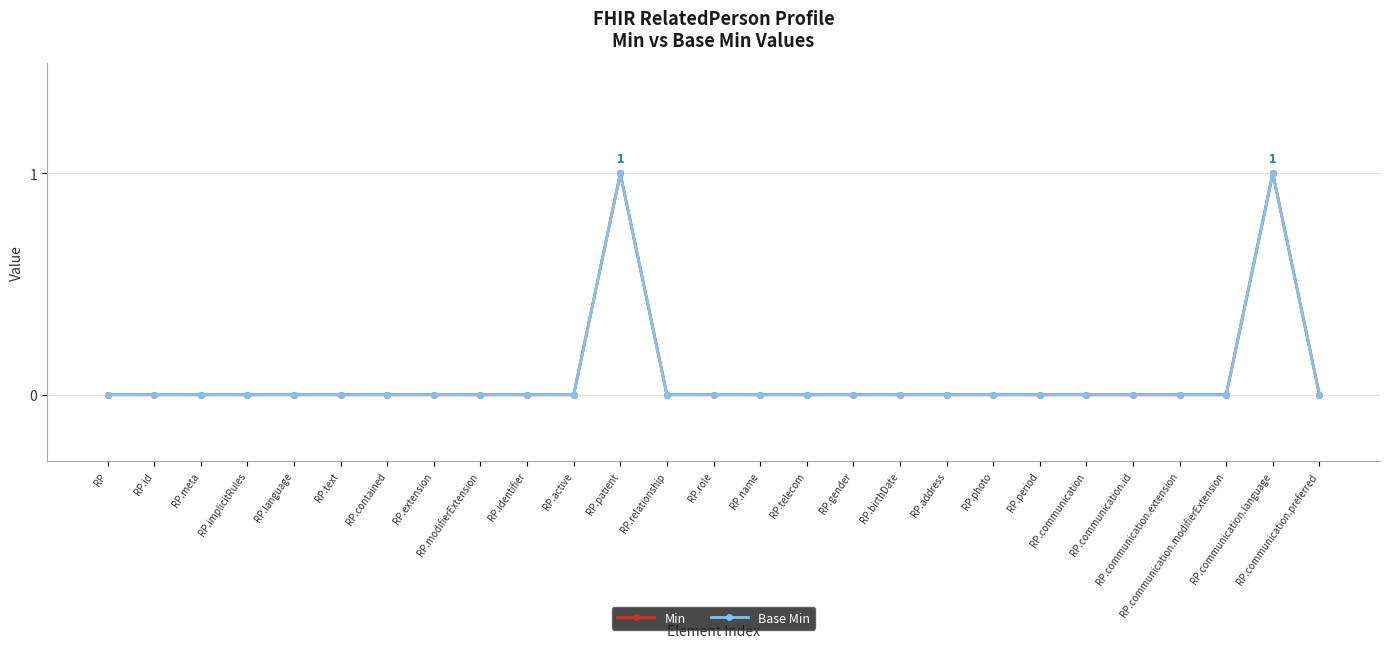

The Base Min series shows 0 at RP.period. True or false?

True